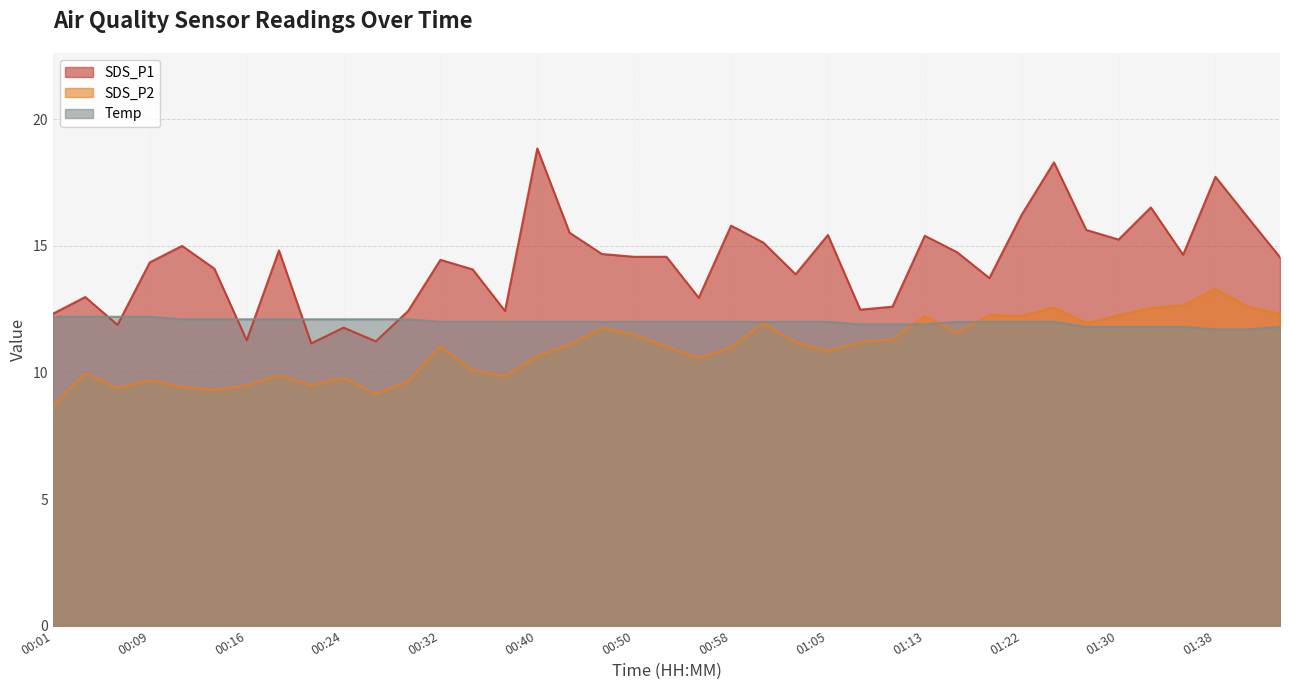

At which category does SDS_P1 reach its first local peak?

00:04